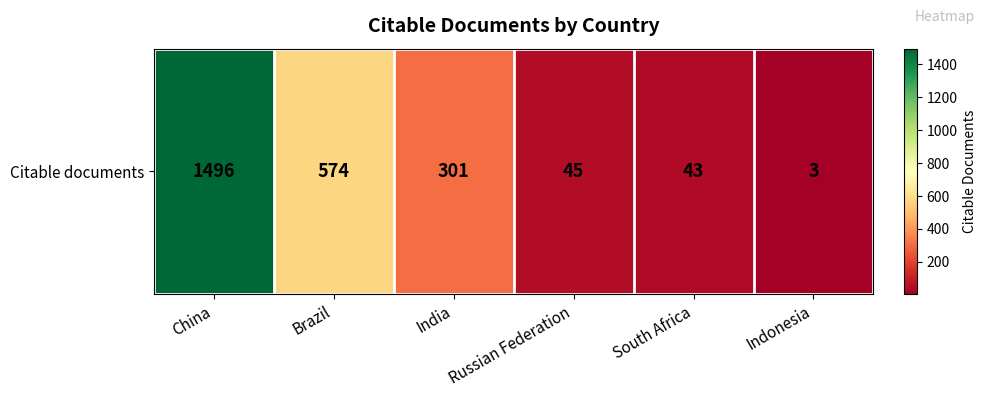

Approximately how many times larger is the value at Russian Federation compared to Brazil?

0.1